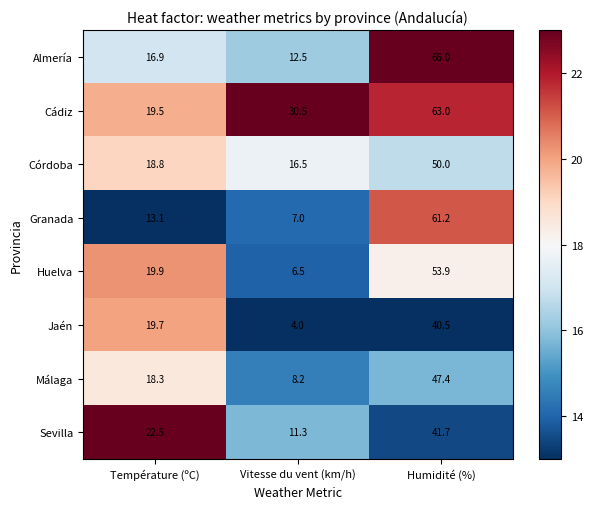

Which category has the highest value in the Málaga series?

Humidité (%)